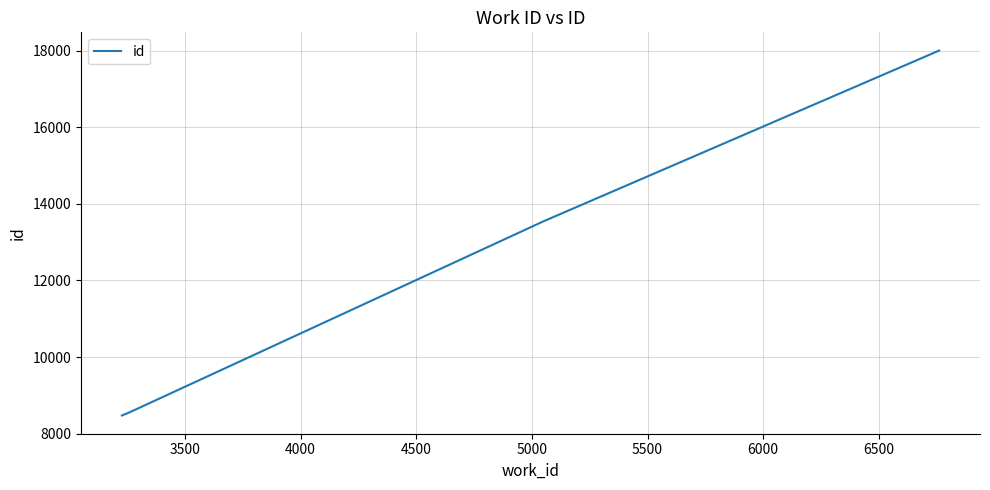

What is the minimum value shown in the chart?

8475